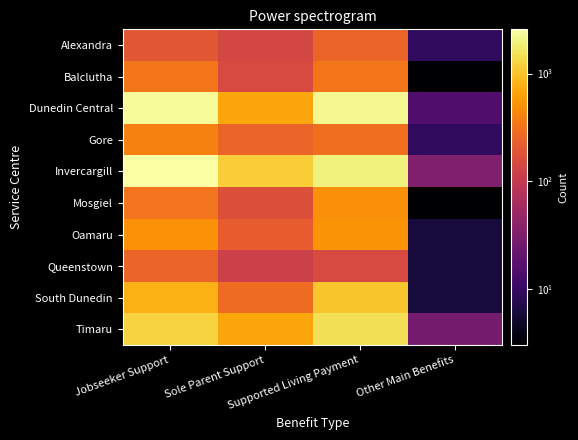

Which series has the largest range (max minus min)?

Invercargill